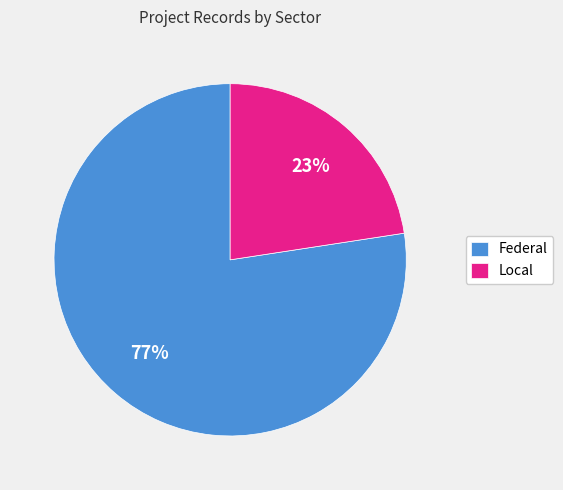

What percentage is the Federal slice, to the nearest percent?

77%